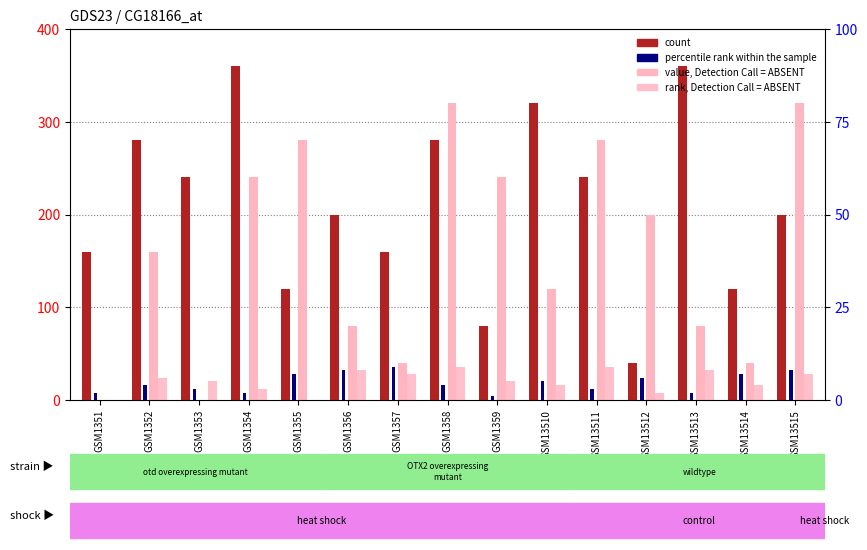

How many rank, Detection Call = ABSENT values are between 12 and 32?

10